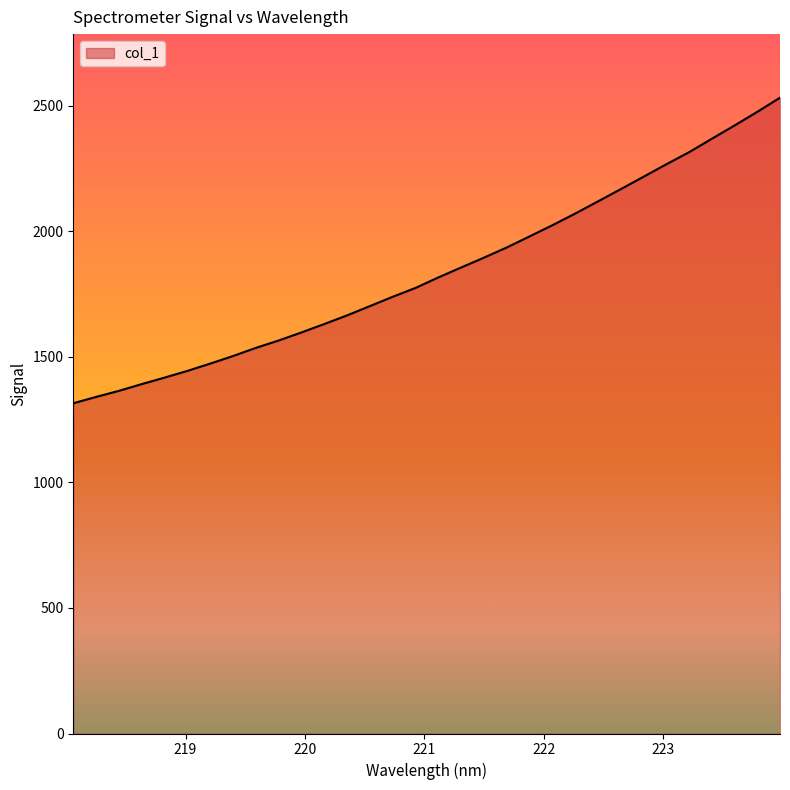

Does the chart display data point markers on the line(s)?

No